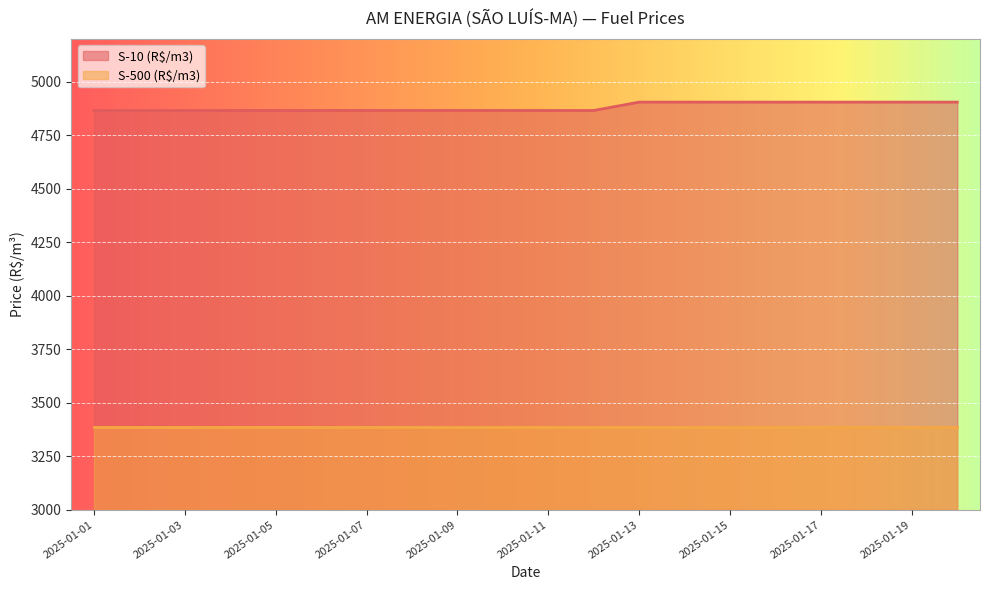

List the labels in order of value, largest first.

2025-01-13, 2025-01-14, 2025-01-15, 2025-01-16, 2025-01-17, 2025-01-18, 2025-01-19, 2025-01-20, 2025-01-01, 2025-01-02, 2025-01-03, 2025-01-04, 2025-01-05, 2025-01-06, 2025-01-07, 2025-01-08, 2025-01-09, 2025-01-10, 2025-01-11, 2025-01-12